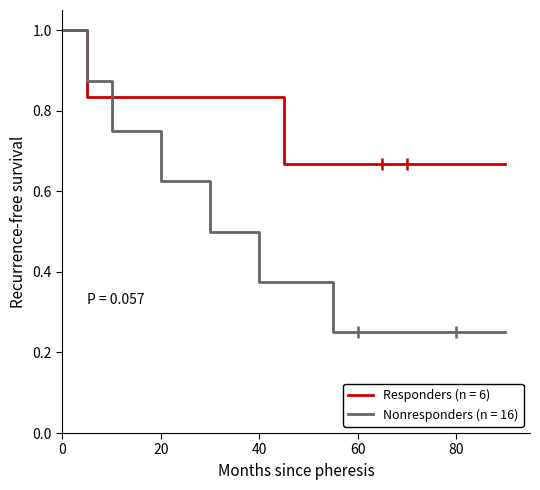

What is the value of the Nonresponders (n = 16) point at the 4th from the left?

0.6